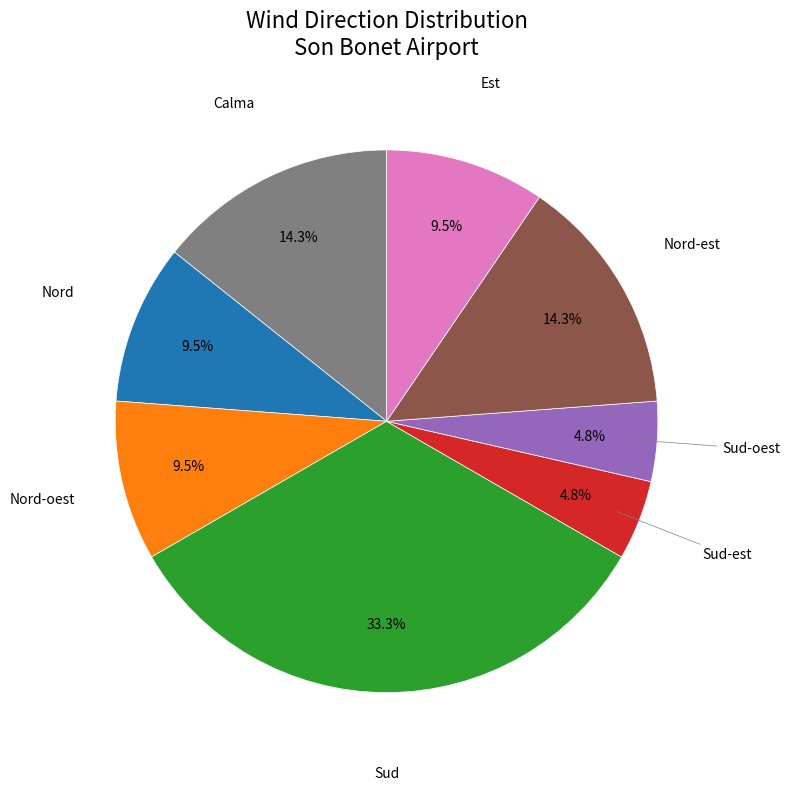

To the nearest percent, what is the average slice percentage?

12%